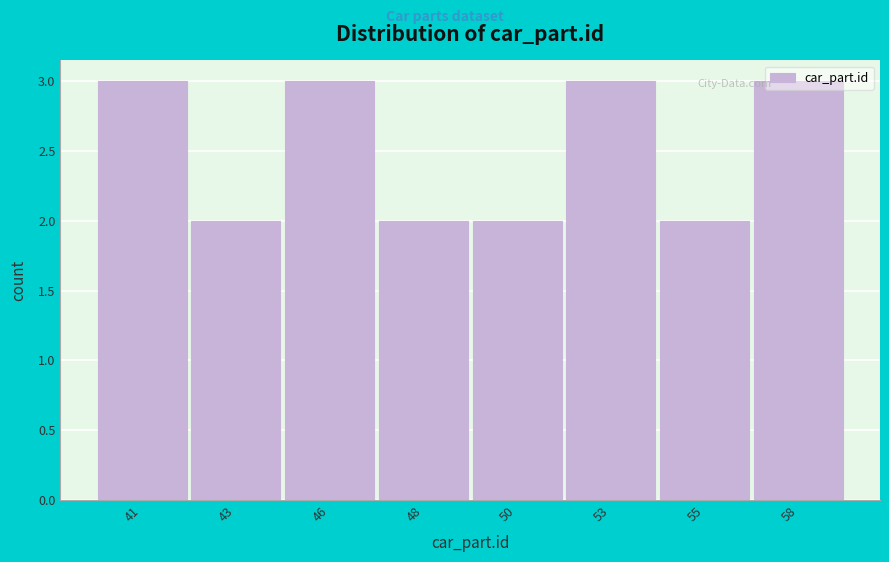

Which has a higher value, 43 or 58?

58